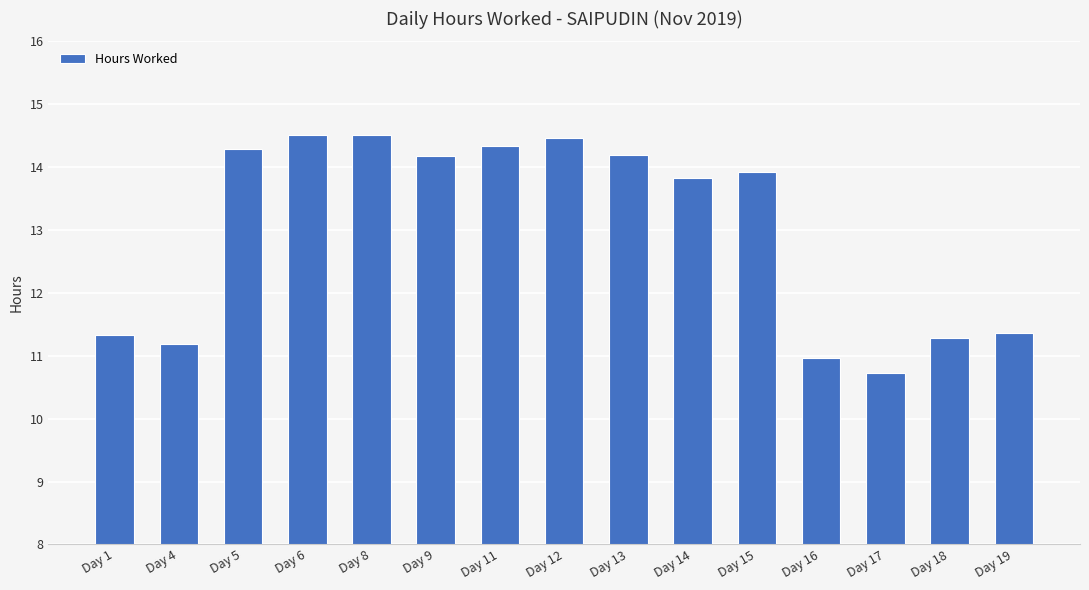

What is the average value?

13.0